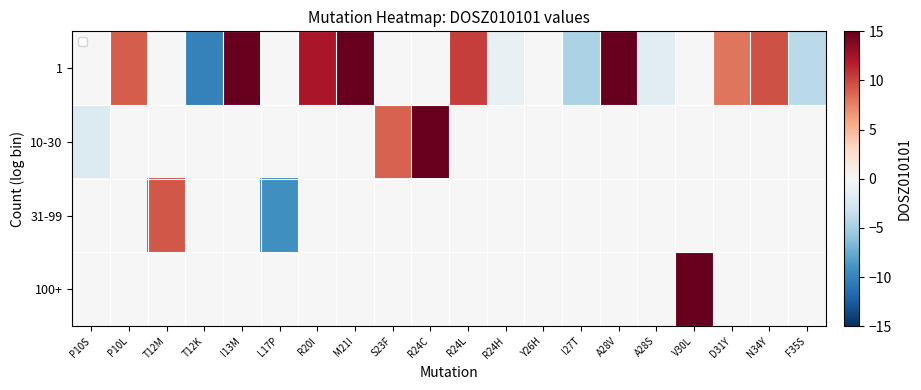

What is the minimum value shown in the chart?

-10.1